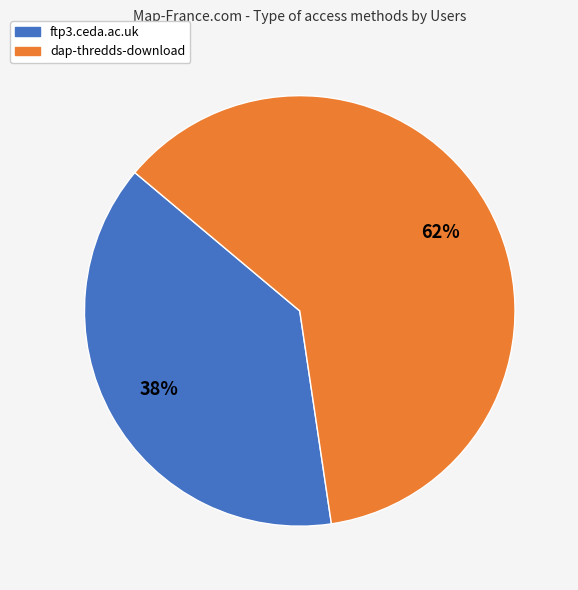

Rank the categories by value from lowest to highest.

ftp3.ceda.ac.uk, dap-thredds-download